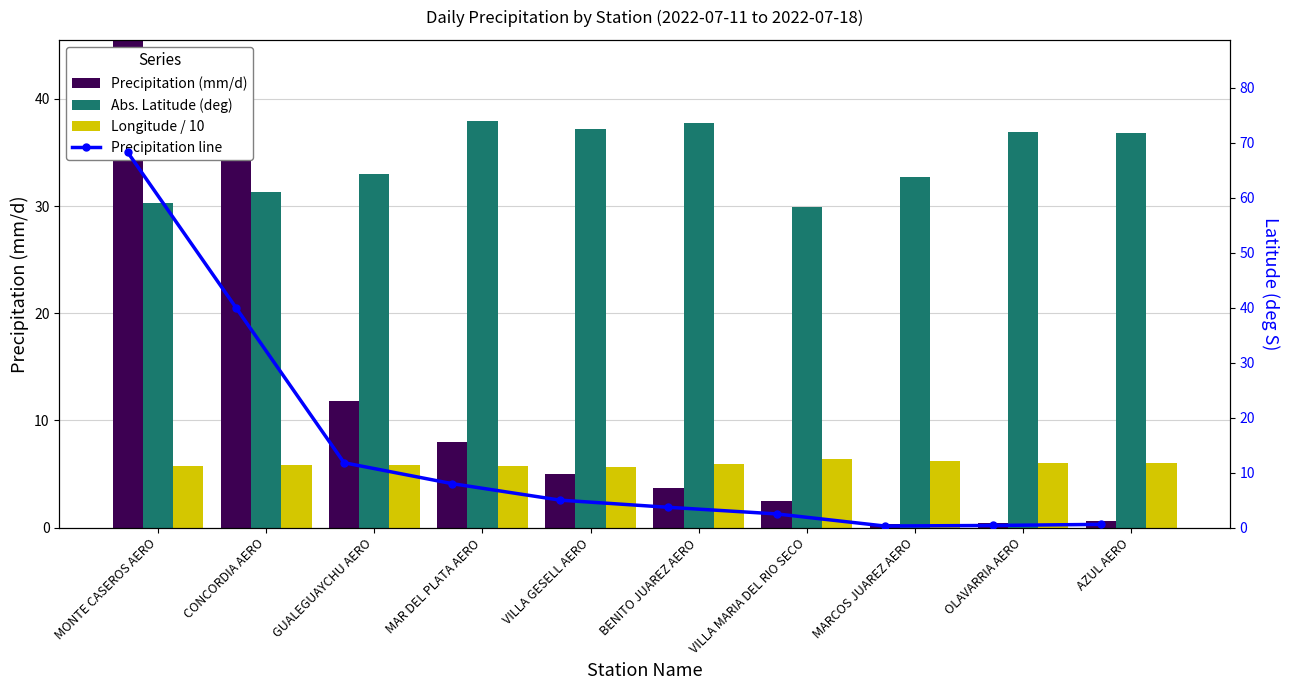

The Abs. Latitude (deg) series shows 33.0 at GUALEGUAYCHU AERO. True or false?

True